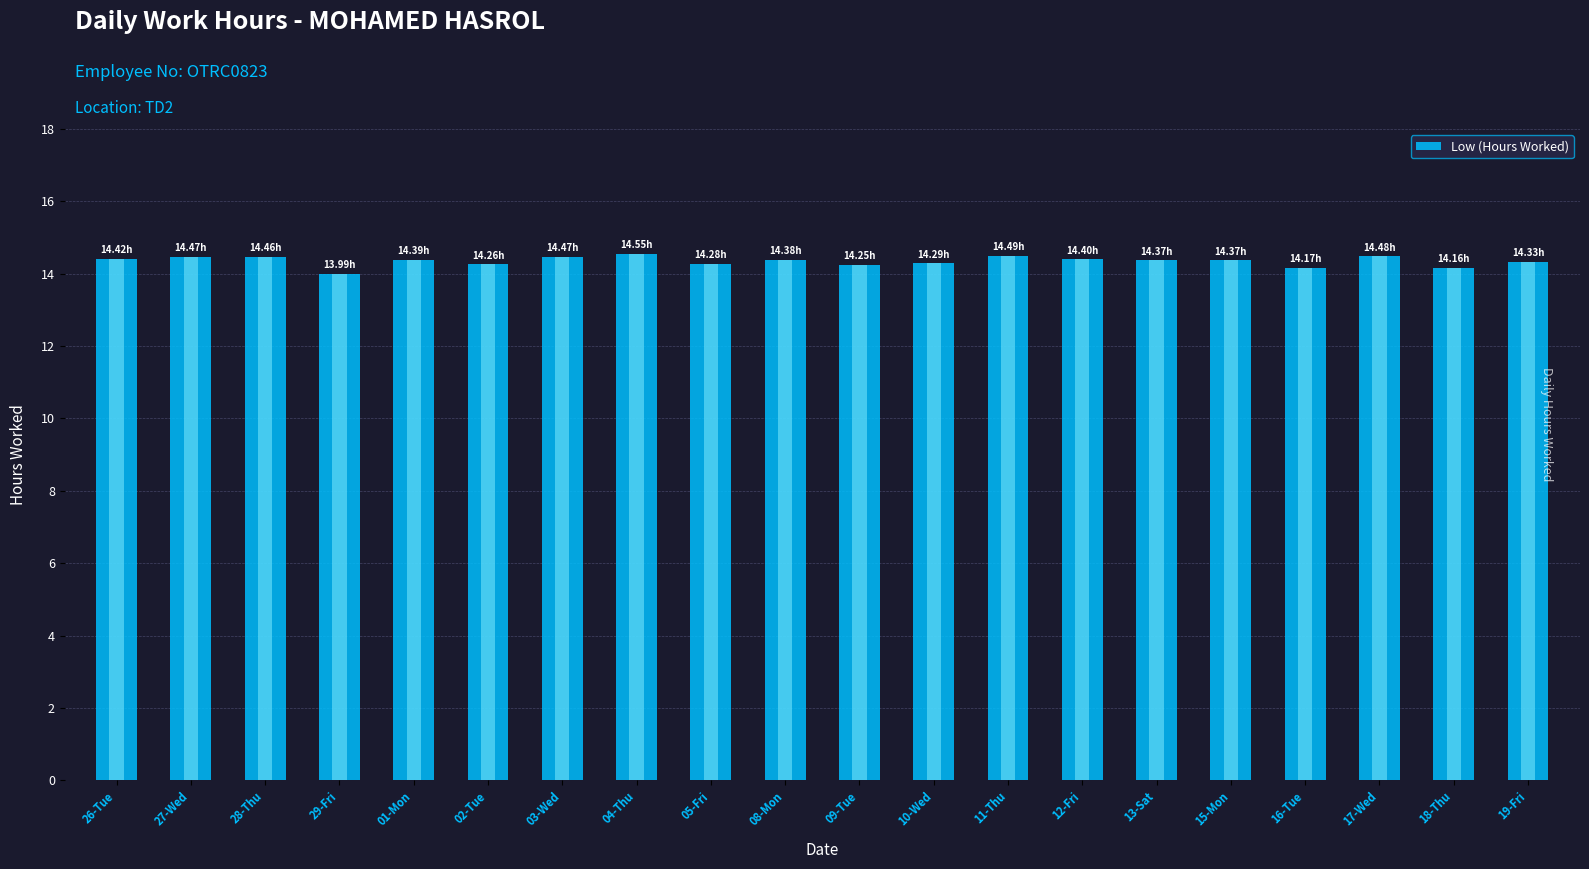

How many data points does each series have?

20